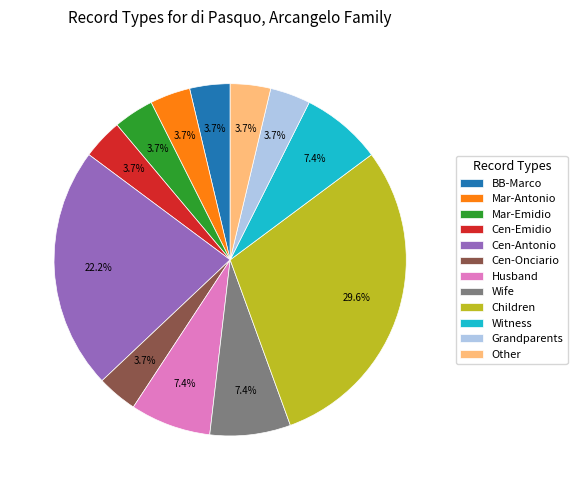

Does Witness represent more than half of the total?

No